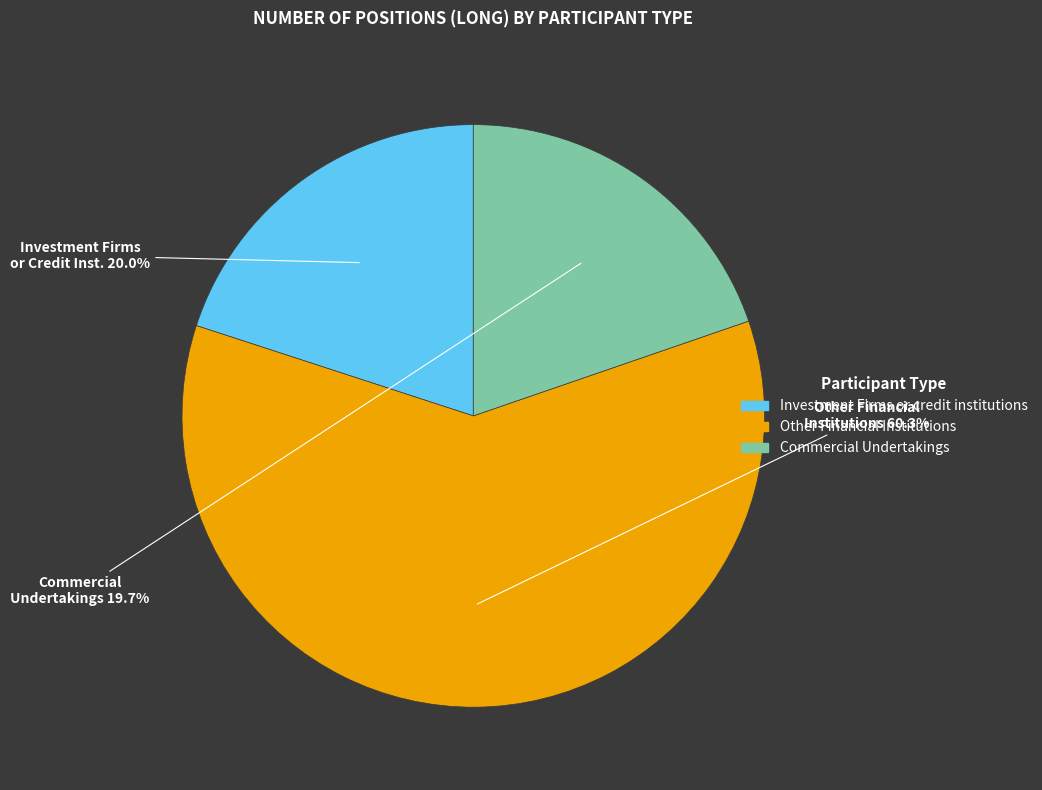

Which slice represents more than half of the pie?

Other Financial Institutions